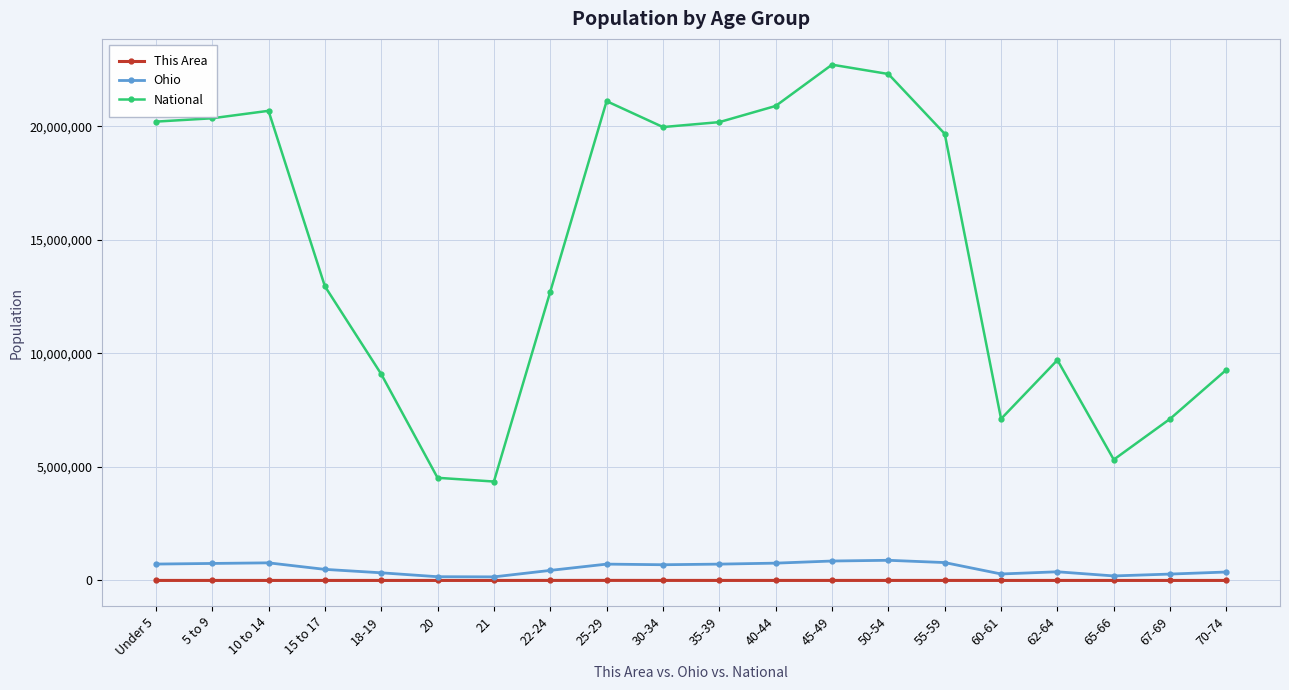

Is the value of National at 15 to 17 greater than the value of This Area at 21?

Yes